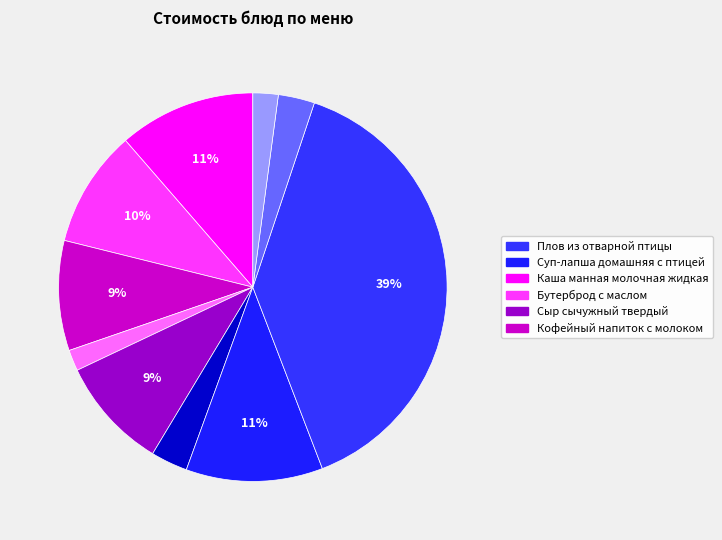

What is the largest slice in the pie chart?

Плов из отварной птицы